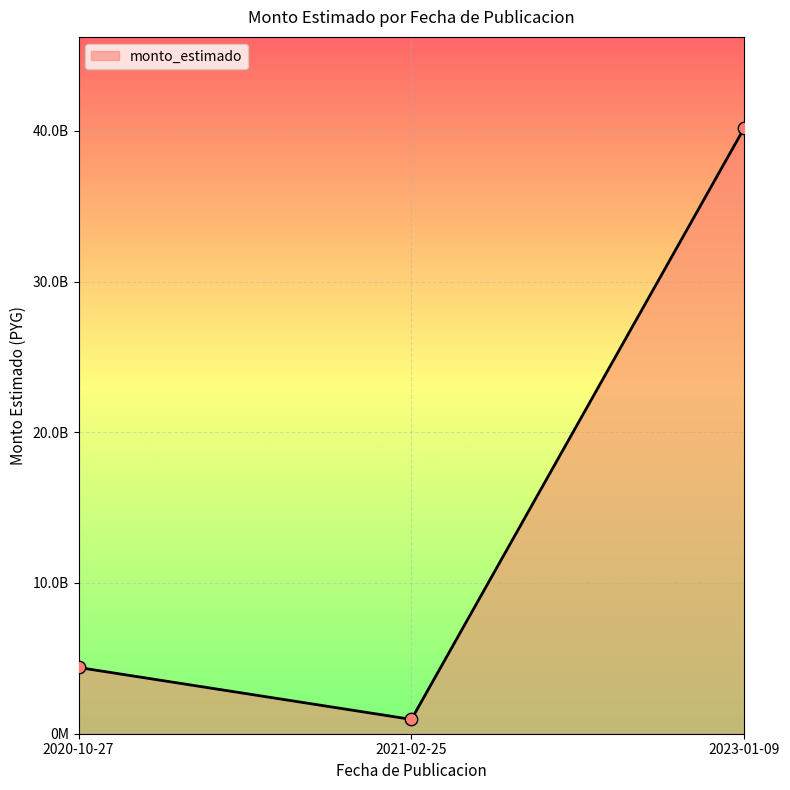

What is the change in value from 2020-10-27 to 2021-02-25?

-3445881110